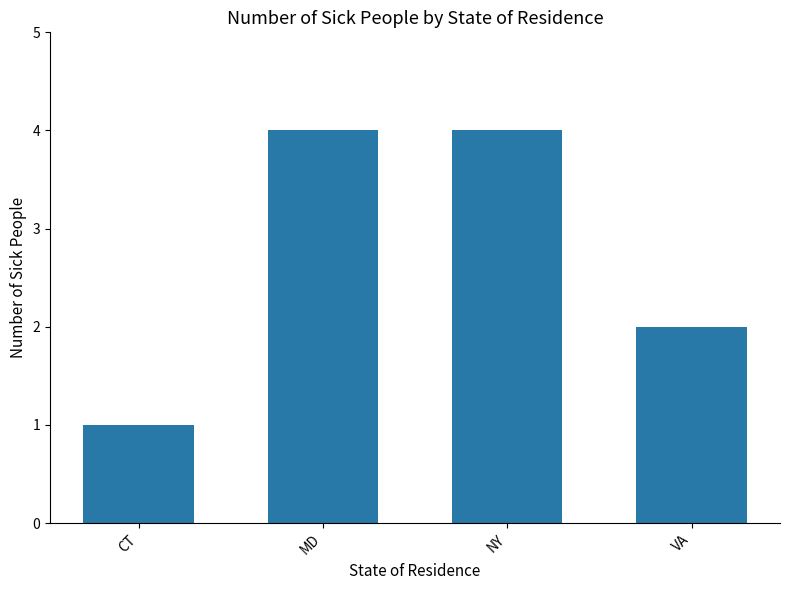

What value does the data have at MD?

4